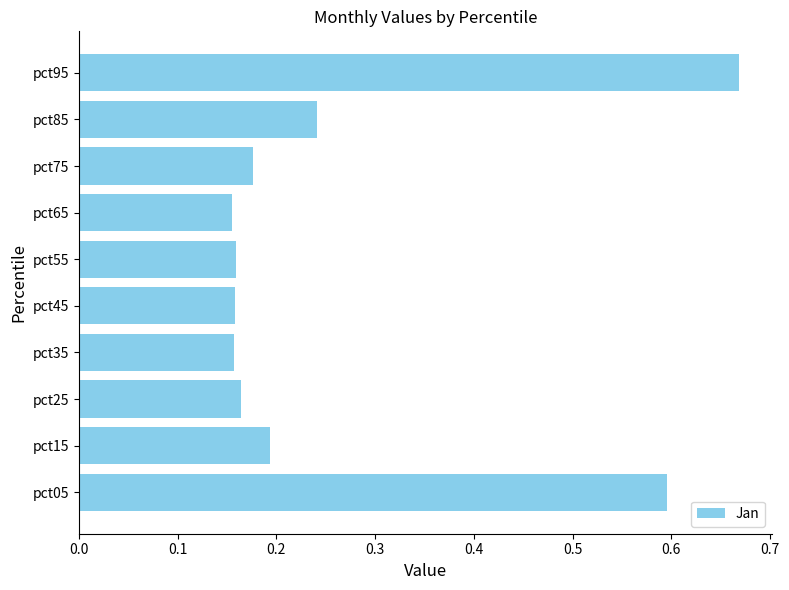

How many values are between 0 and 1?

10